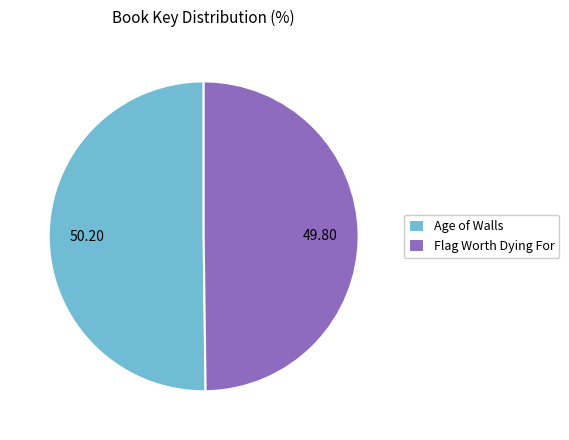

Is the sum of Age of Walls and Flag Worth Dying For greater than half?

Yes